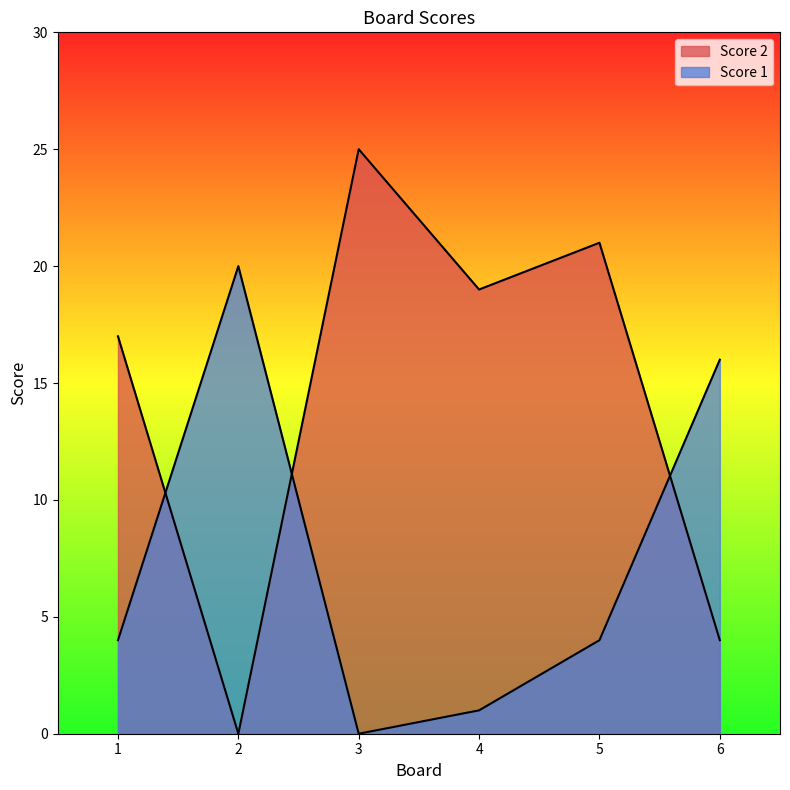

Where is the first local maximum for Score 2?

3